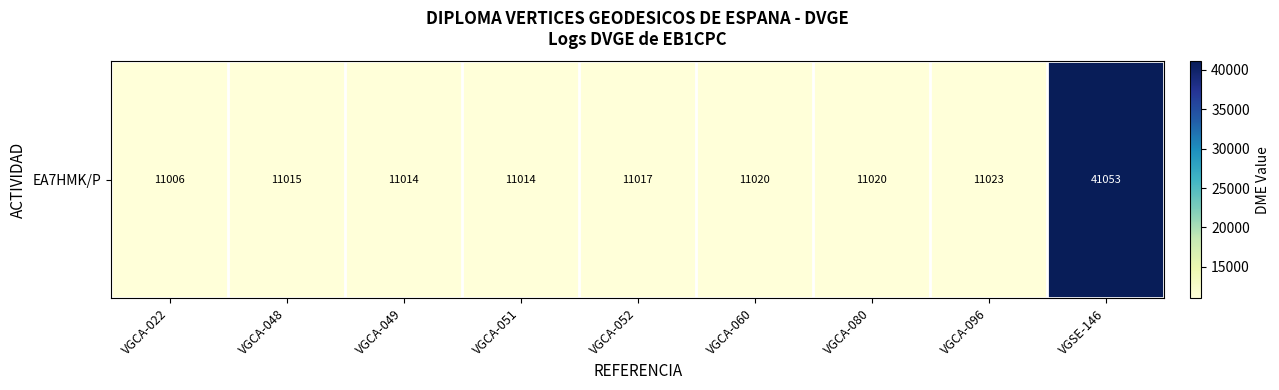

List the labels in order of value, largest first.

VGSE-146, VGCA-096, VGCA-060, VGCA-080, VGCA-052, VGCA-048, VGCA-049, VGCA-051, VGCA-022